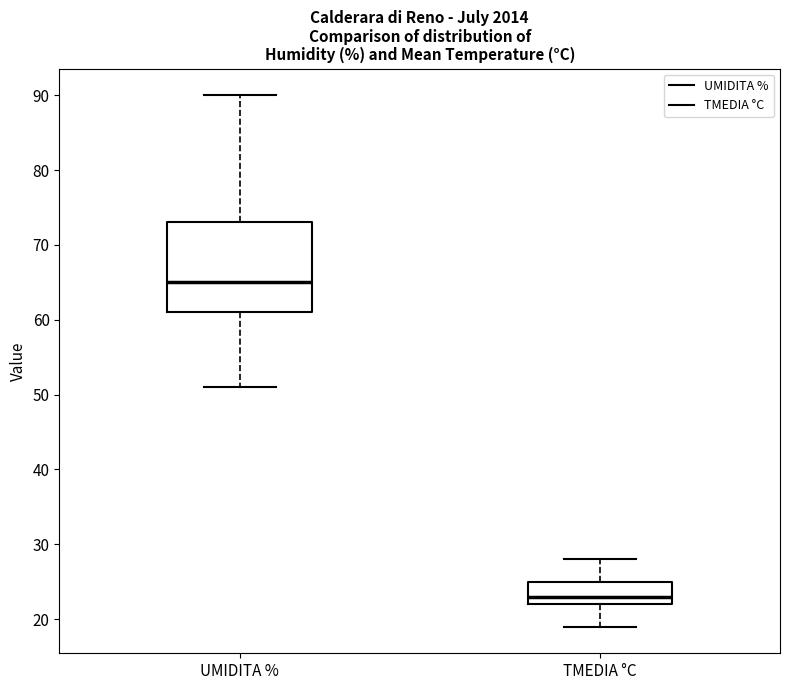

Reading left to right, transcribe this box plot: for each box, give where its median line is, the range the box spans, and where its two whiskers end, as read against the y-axis. The values are not printed on the chart, so give them approximately, as read against the axis.

UMIDITA %: median 65, box 61 to 73, whiskers 51 to 90
TMEDIA °C: median 23, box 22 to 25, whiskers 19 to 28